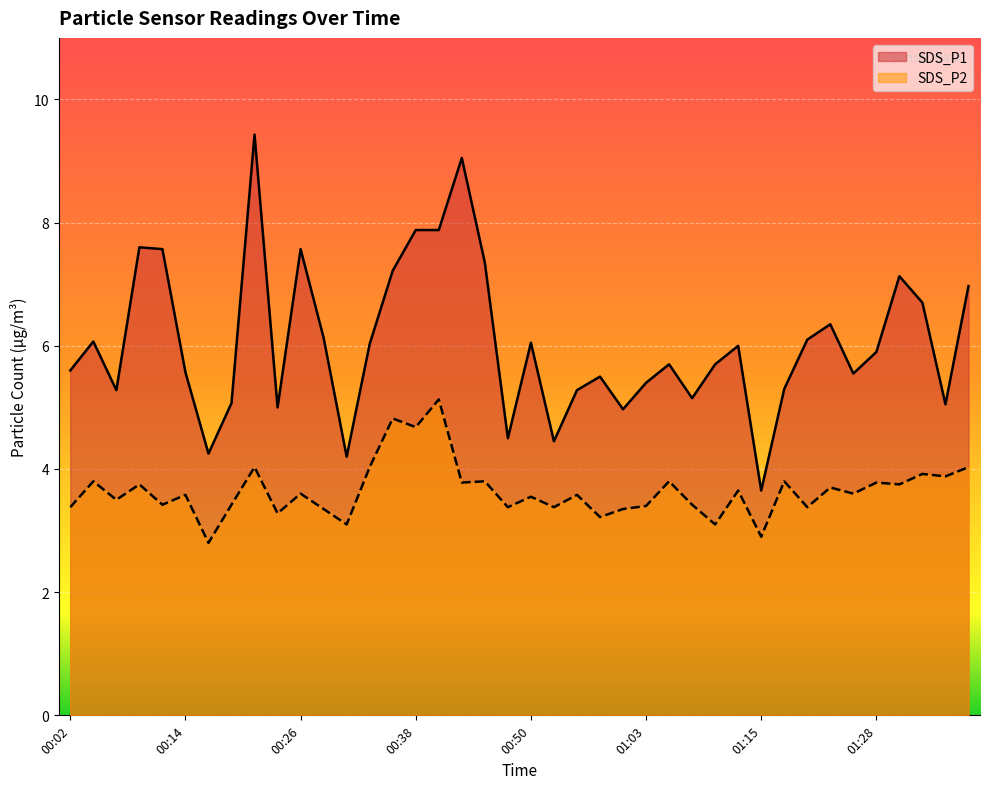

Where is the first local minimum for SDS_P2?

00:06